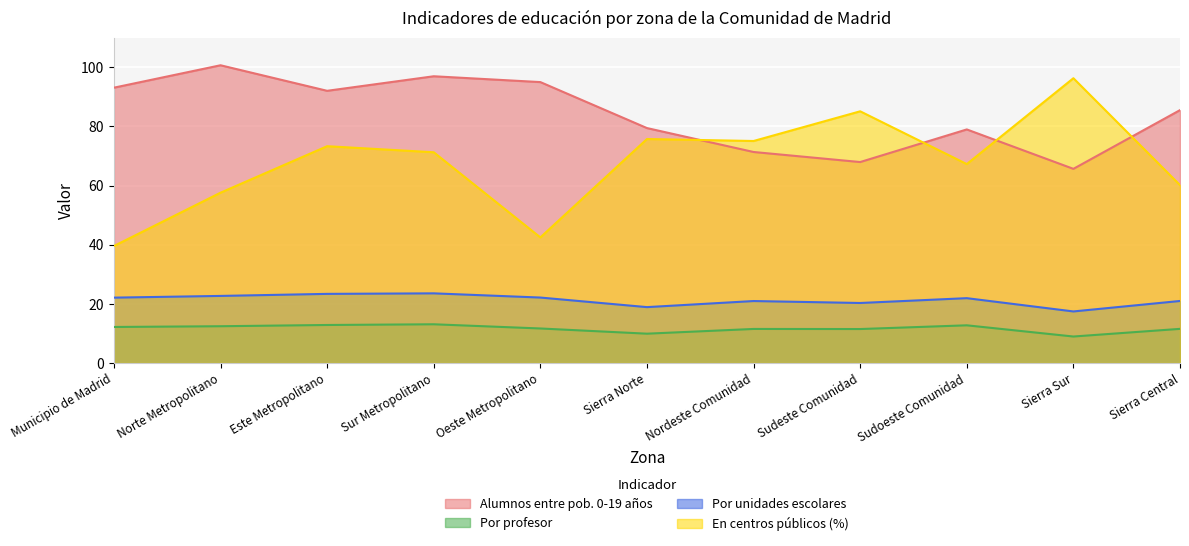

Between which two adjacent categories do En centros públicos (%) and Alumnos entre pob. 0-19 años first intersect?

Sierra Norte and Nordeste Comunidad